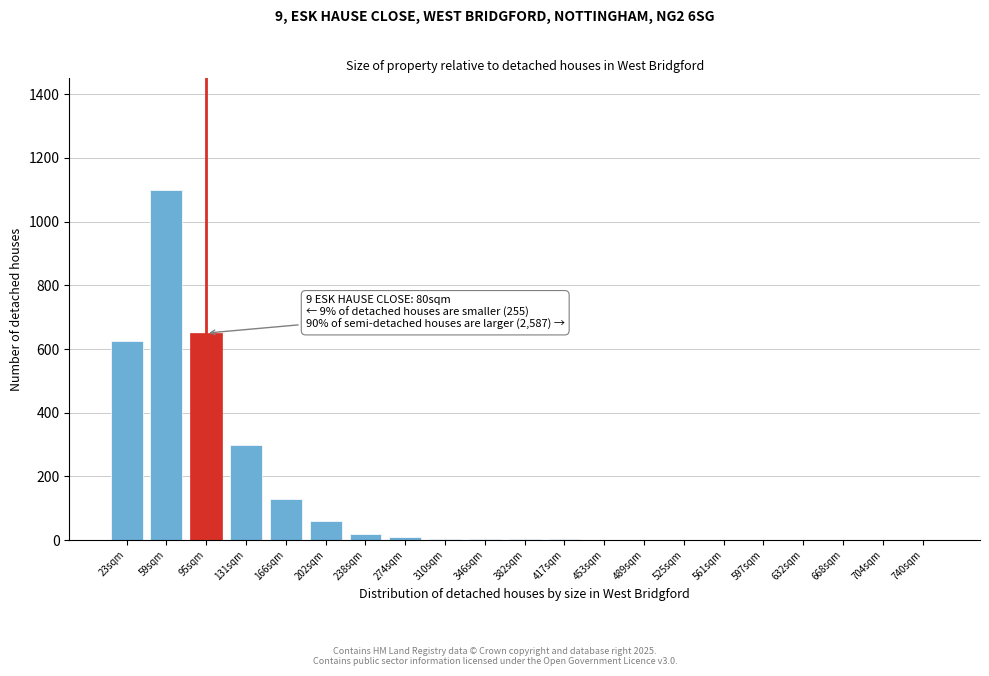

What is the change in value from 23sqm to 131sqm?

-325